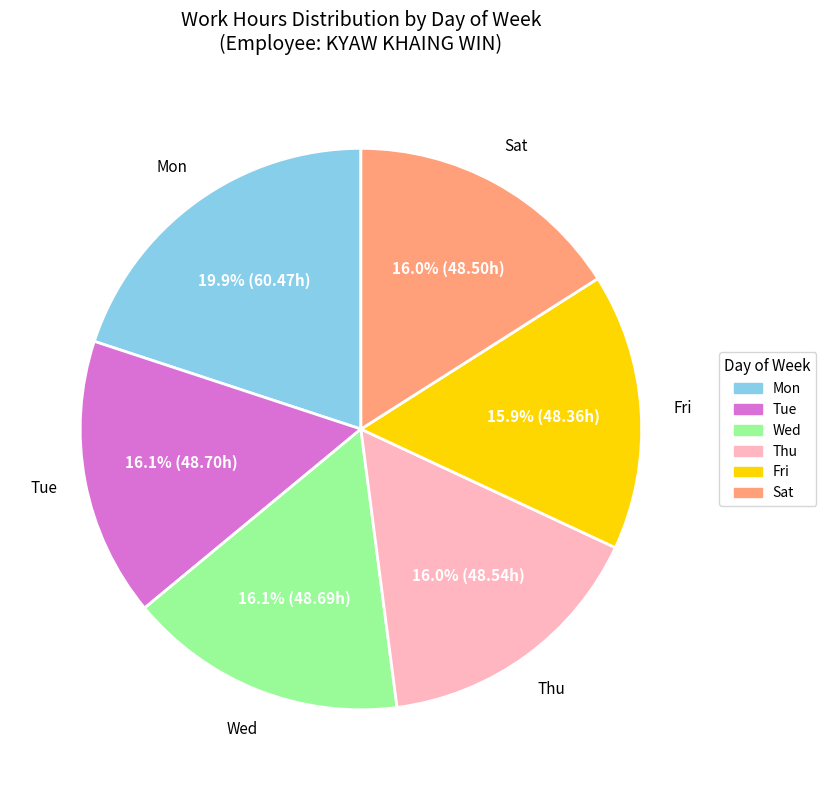

To the nearest percent, what percentage of the pie is Mon?

20%